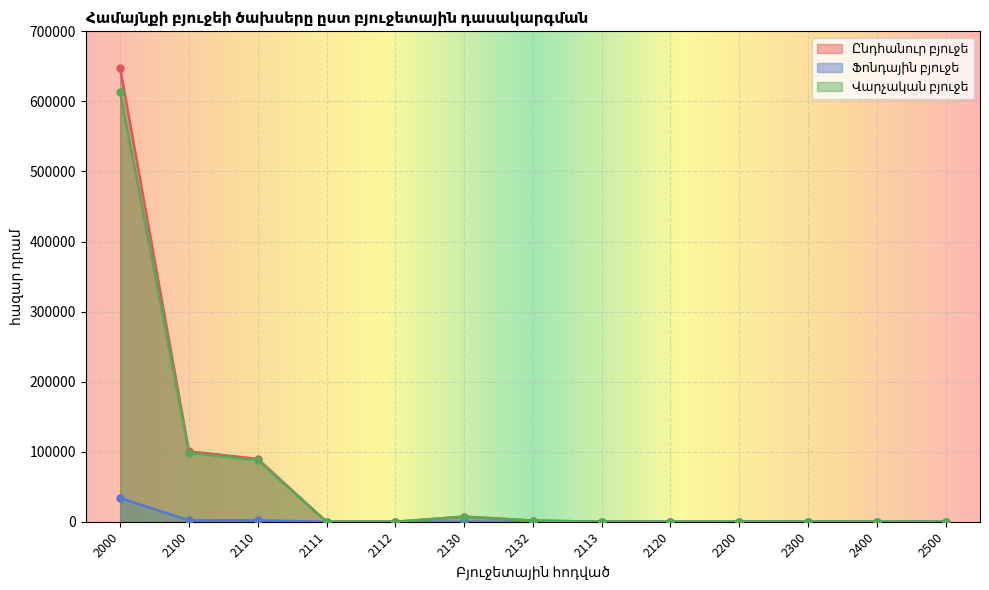

What is the greatest value displayed?

647280.2